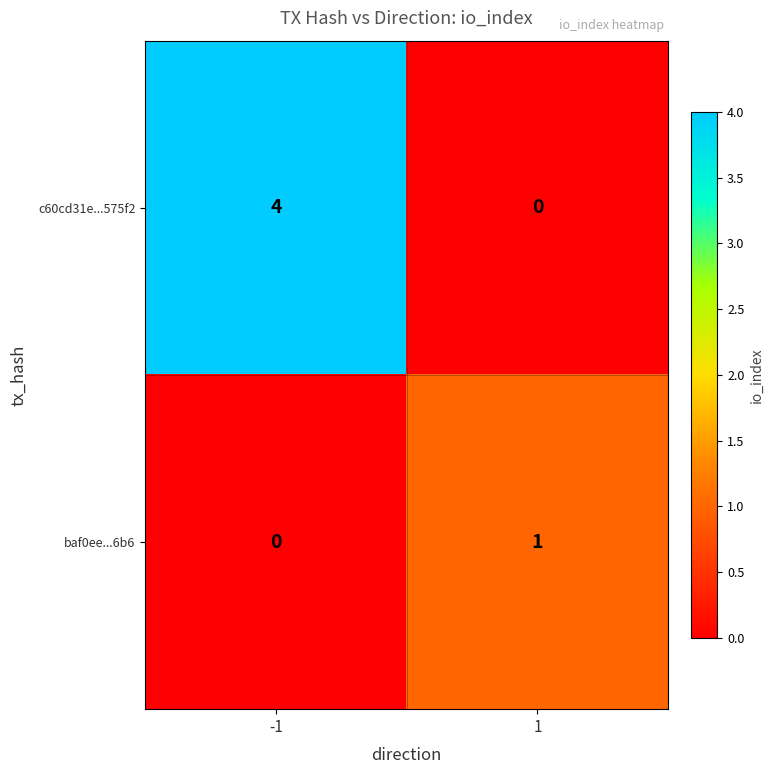

At how many categories does at least one series exceed 3?

1